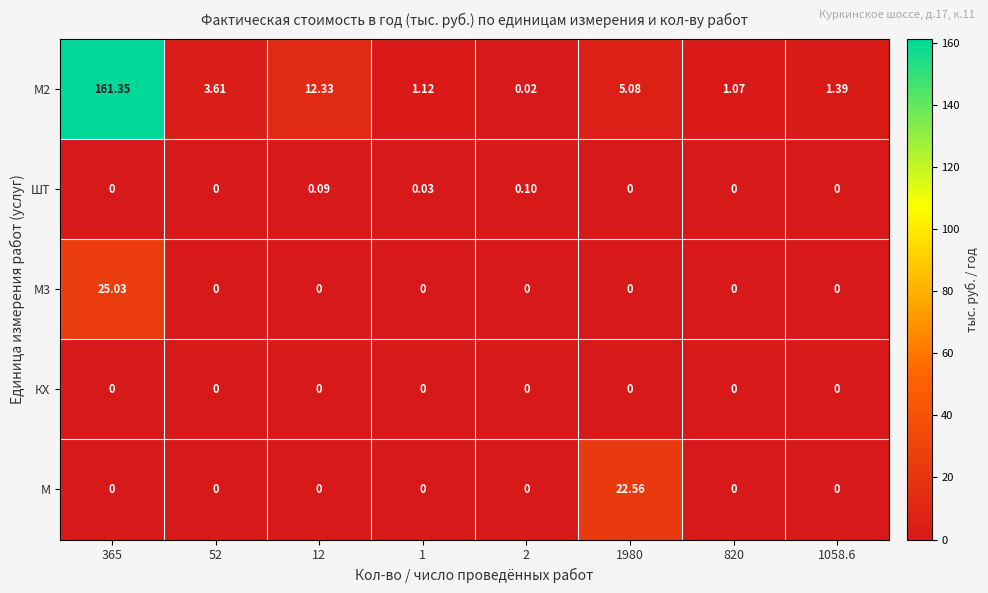

What is the total value across all series at 2?

0.1